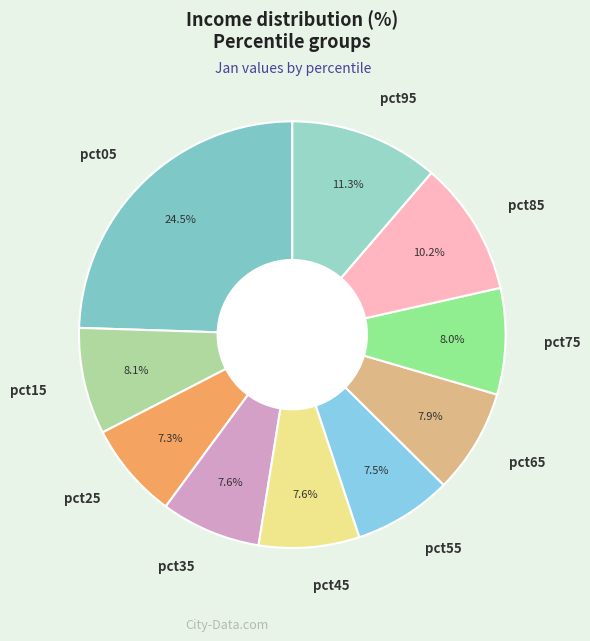

Is there a majority slice in this chart?

No